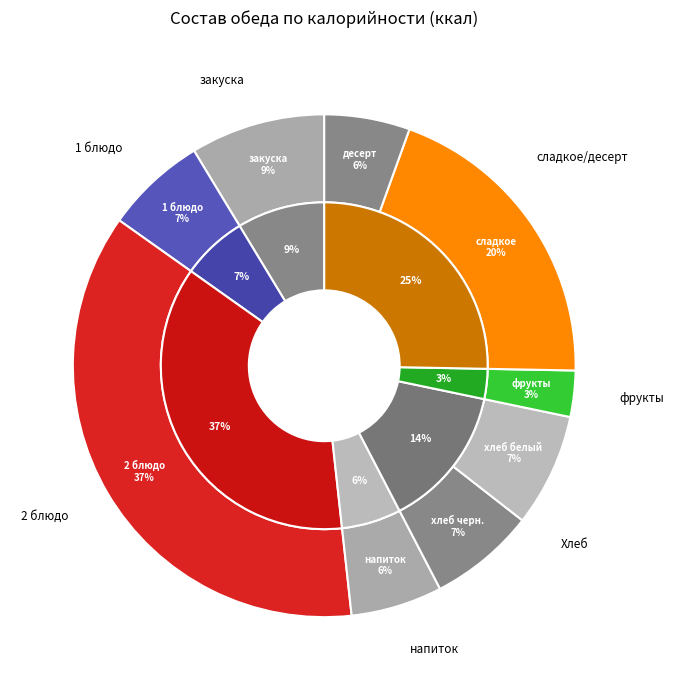

To the nearest percent, what is the difference between the largest and smallest slice percentages?

34%